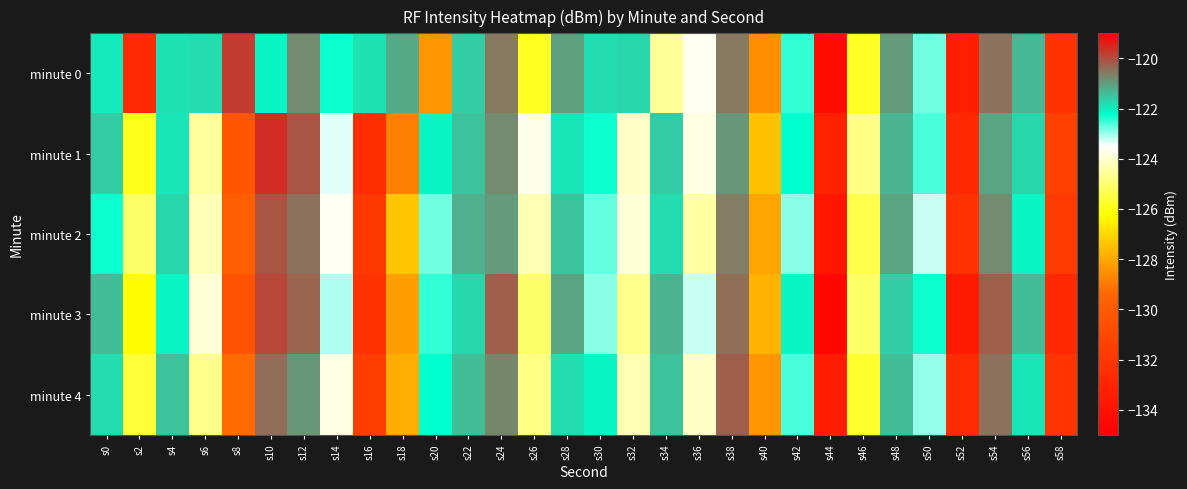

Count the number of data series in this chart.

5